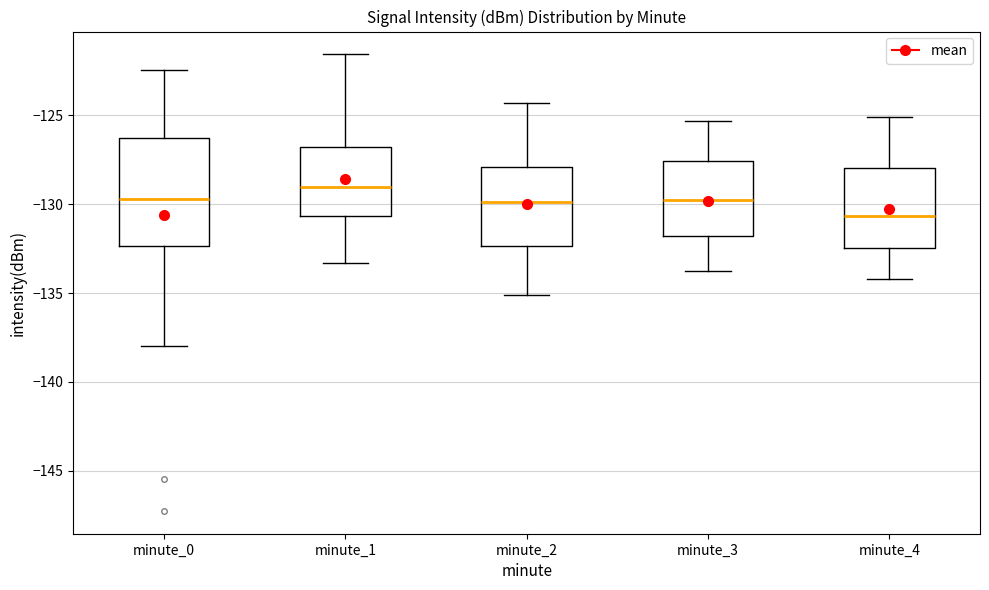

Reading left to right, read every box against the y-axis: the position of its median line, the range the box covers, and the ends of its whiskers. The values are not printed on the chart, so give them approximately, as read against the axis.

minute_0: median -129.5, box -132.5 to -126.5, whiskers -138.0 to -122.5
minute_1: median -129.0, box -130.5 to -127.0, whiskers -133.5 to -121.5
minute_2: median -130.0, box -132.5 to -128.0, whiskers -135.0 to -124.5
minute_3: median -130.0, box -132.0 to -127.5, whiskers -134.0 to -125.5
minute_4: median -130.5, box -132.5 to -128.0, whiskers -134.0 to -125.0